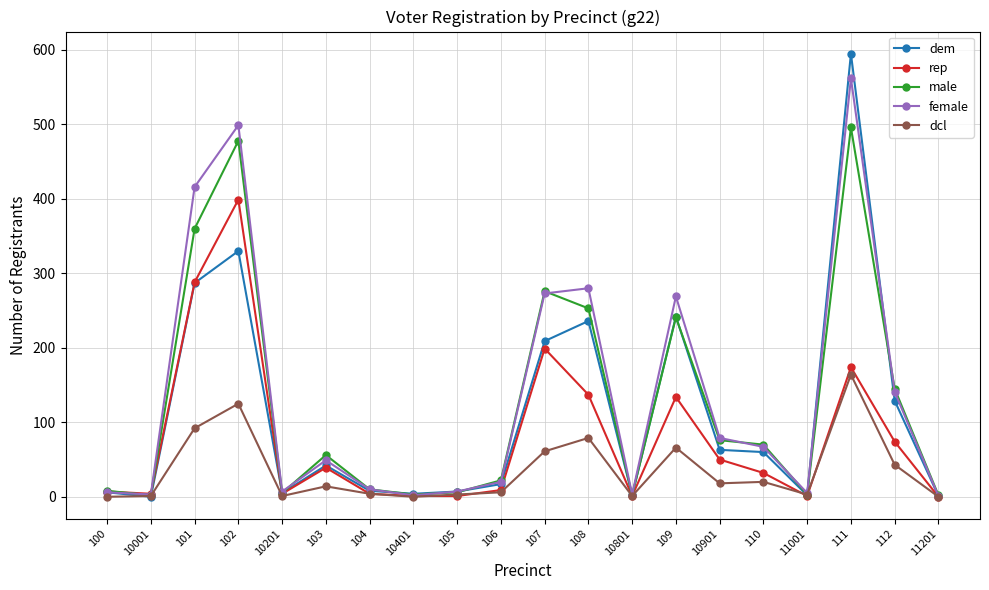

How many values in the rep series are below 32?

10